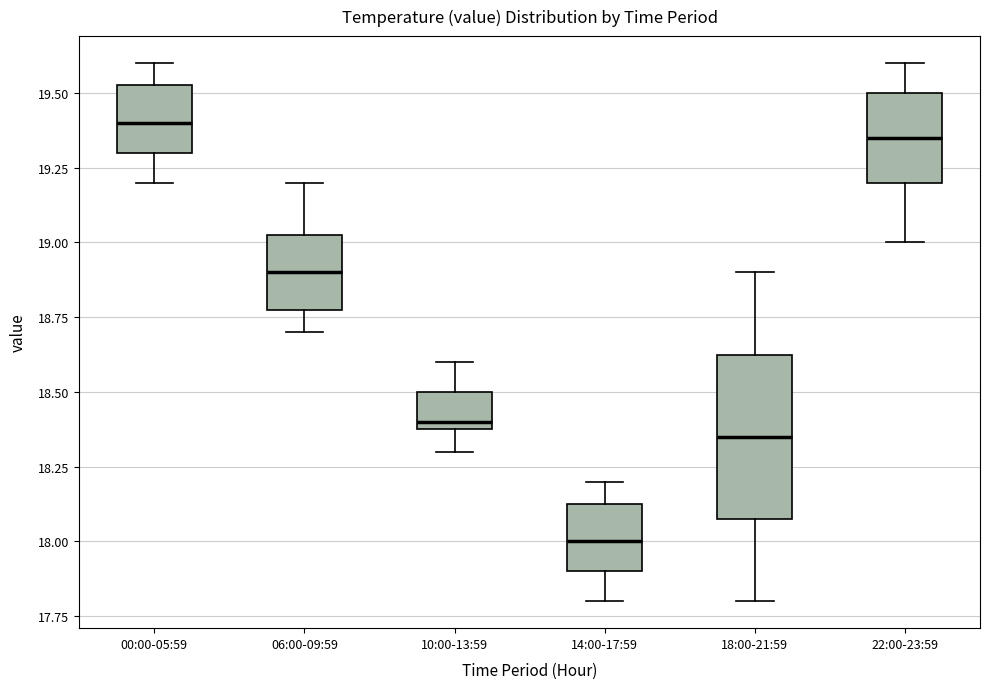

Comparing the boxes themselves (not the whiskers), which one is the tallest?

18:00-21:59